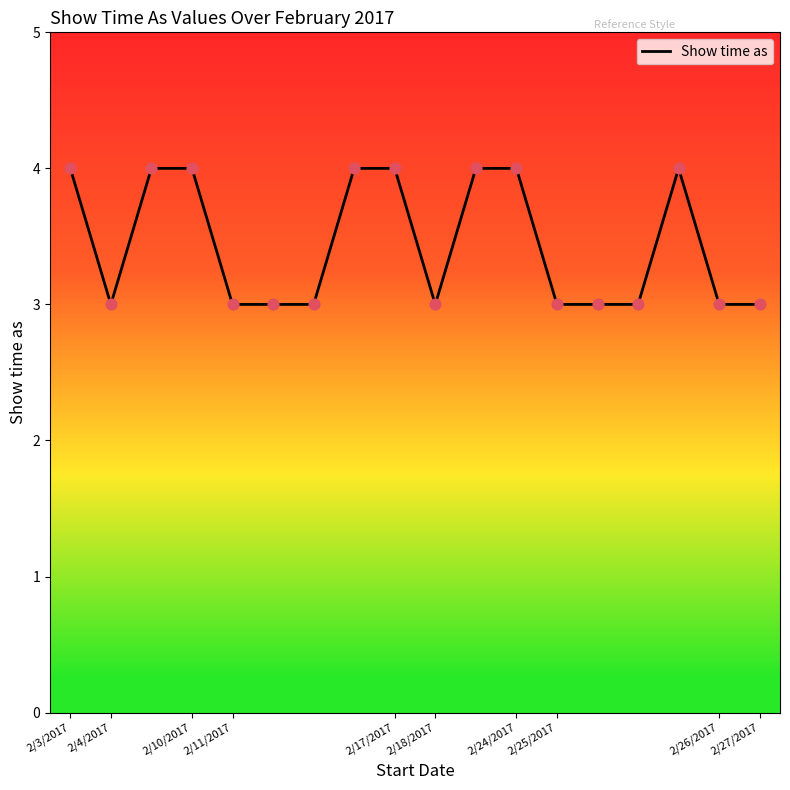

What is the minimum value shown in the chart?

3